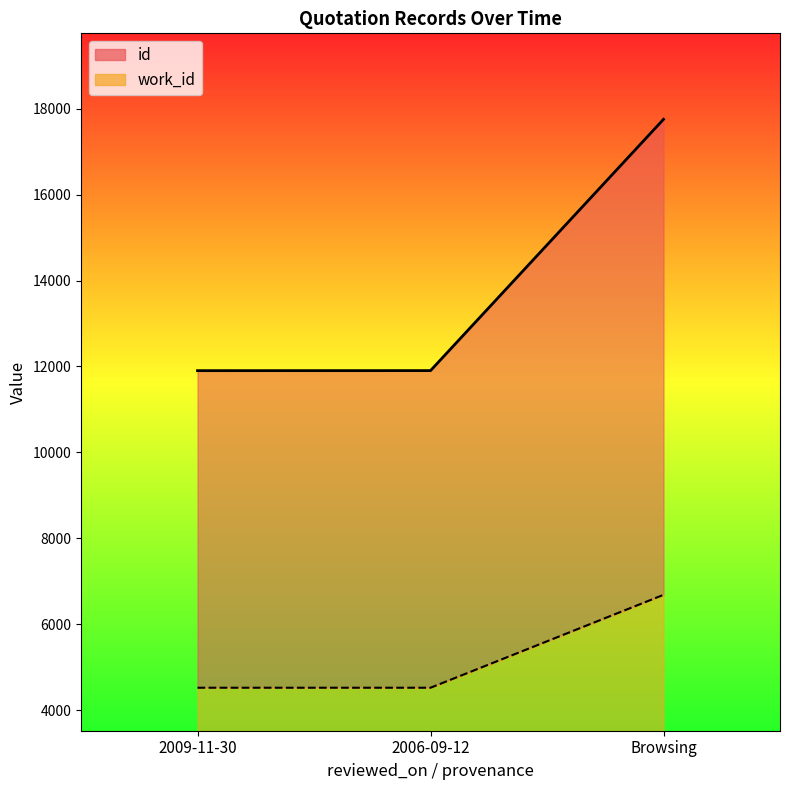

What is the label of the 1st point from the left?

2009-11-30